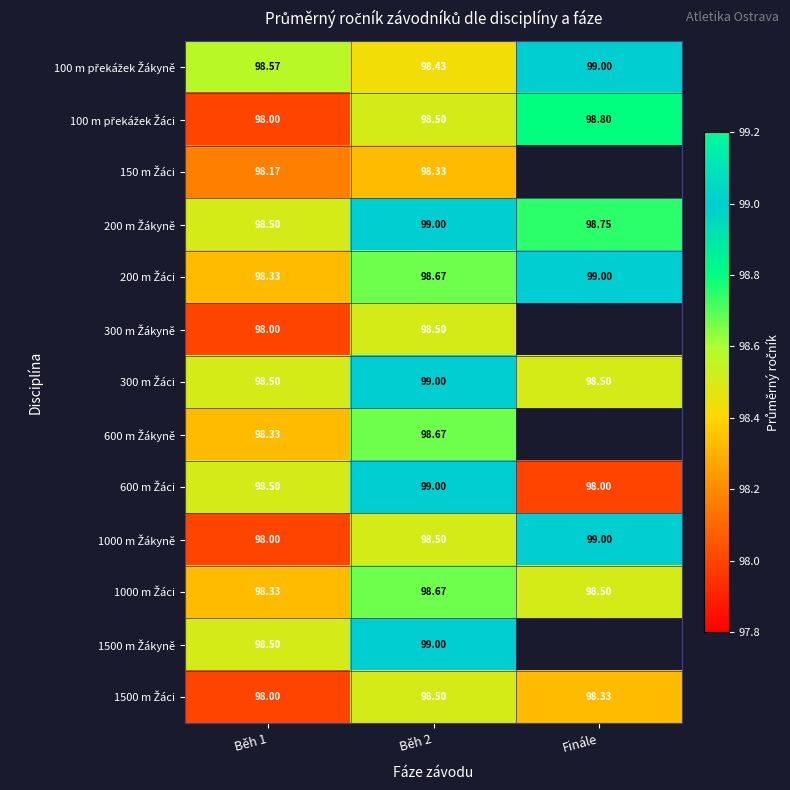

Count the 300 m Žáci values in the range 98 to 99.

3